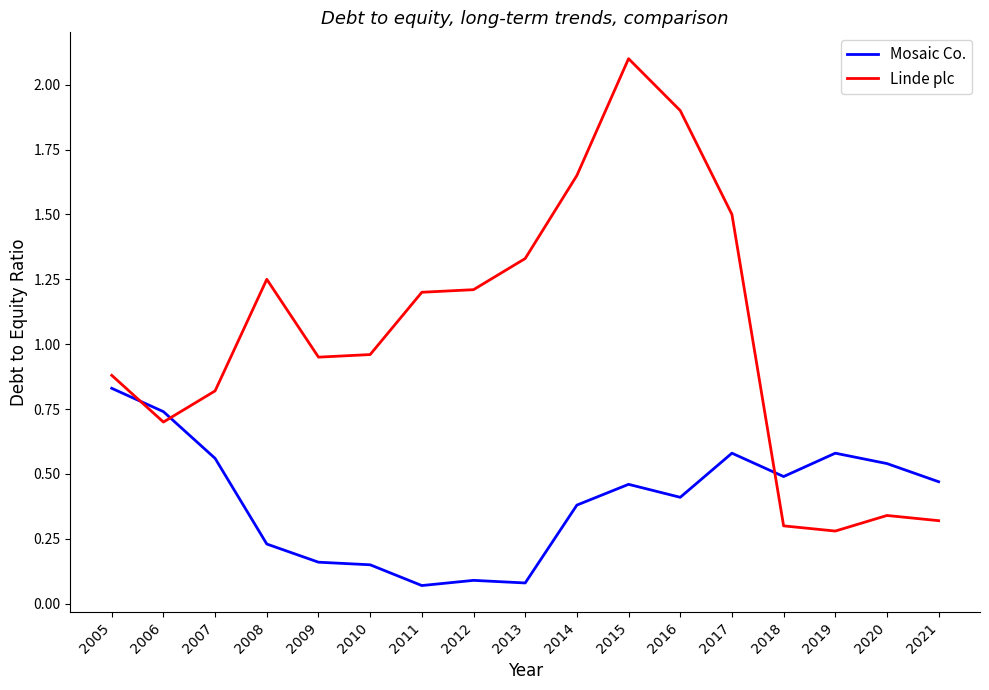

What is the sum of the Linde plc values at 2016 and 2013?

3.2